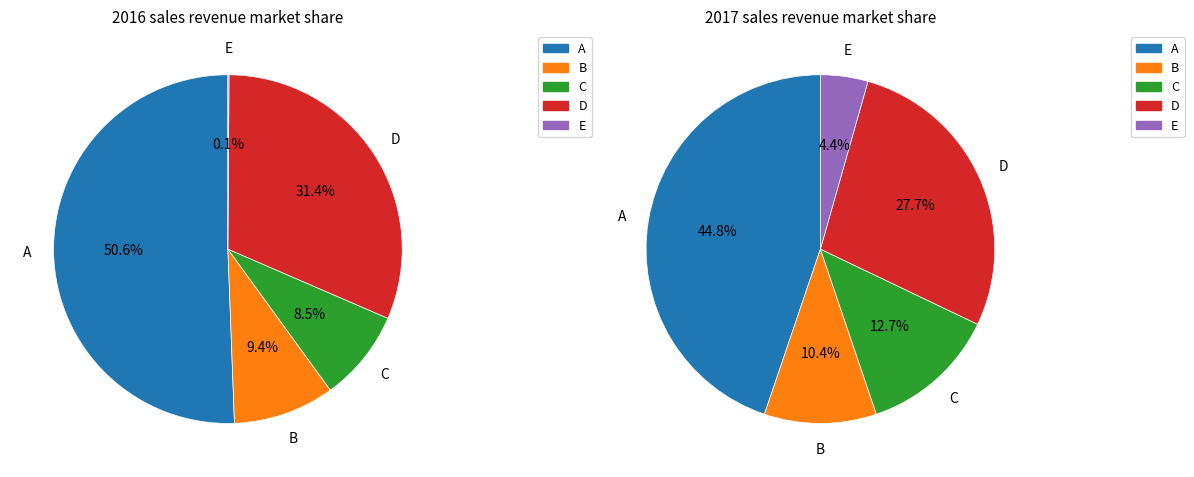

Combined, do D and E account for over 50%?

No